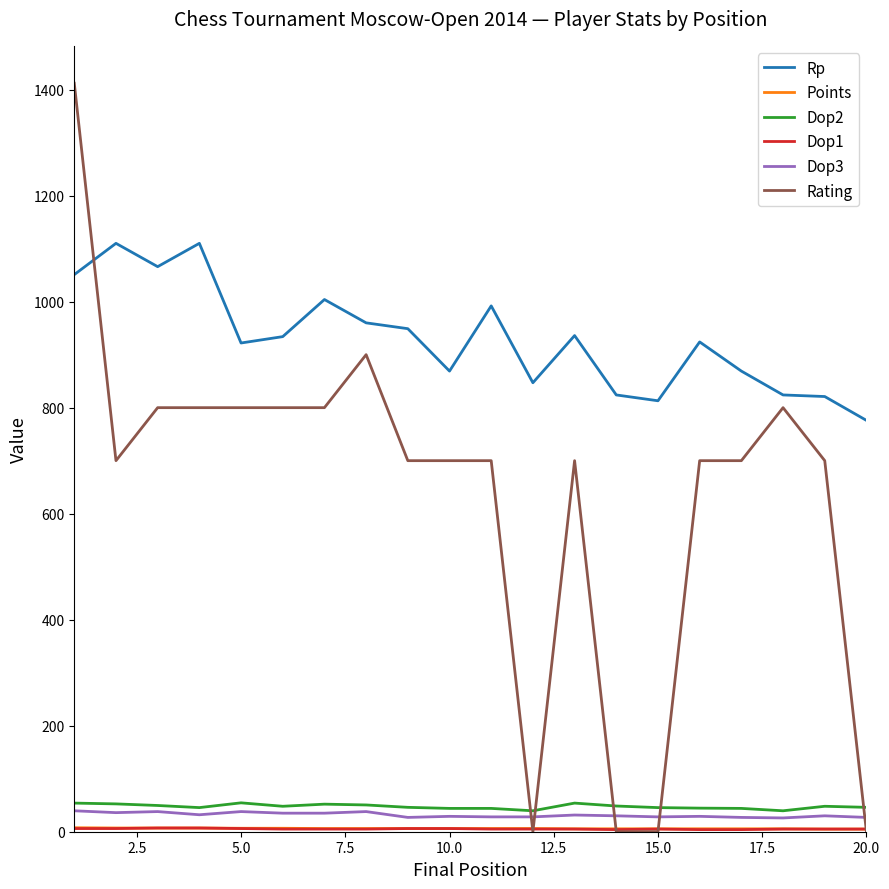

Which series has the largest total across all categories?

Rp